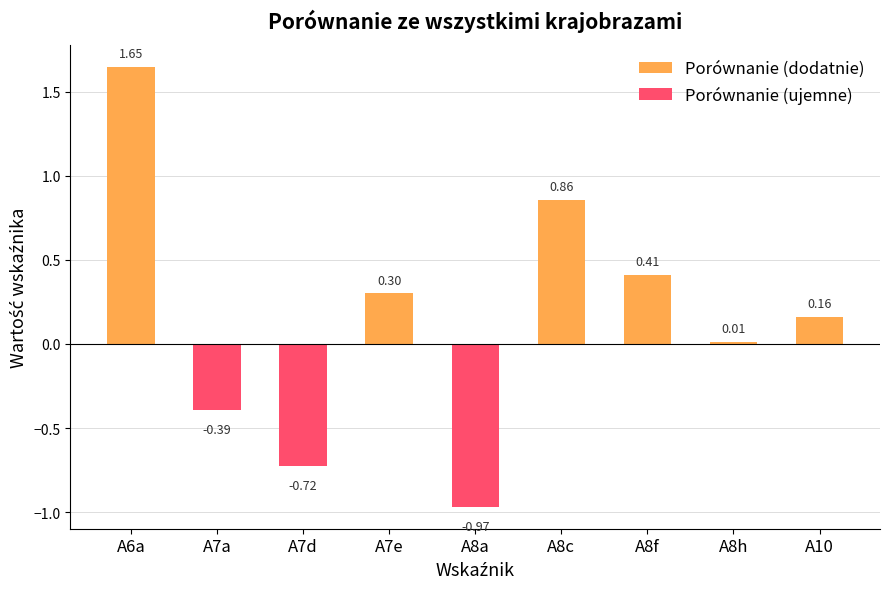

What position from the right is A7a?

8